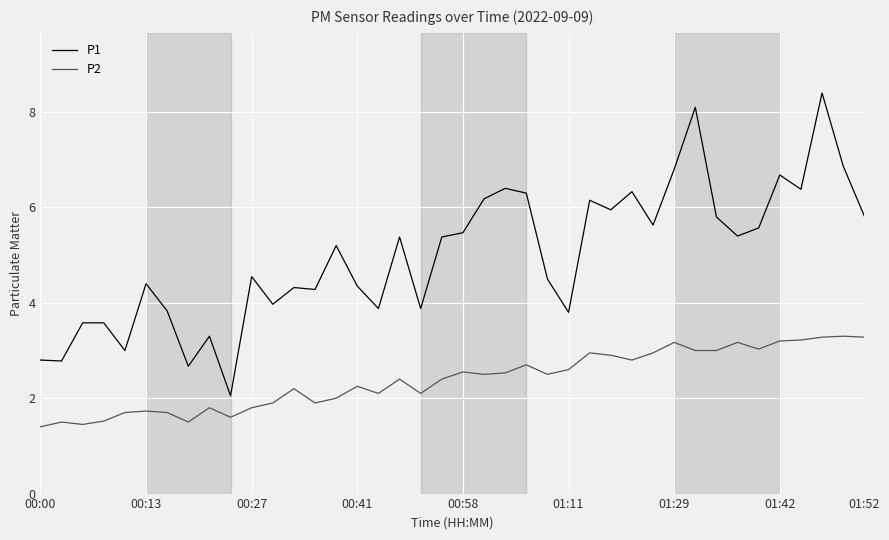

True or false: P1 and P2 intersect in this chart.

False